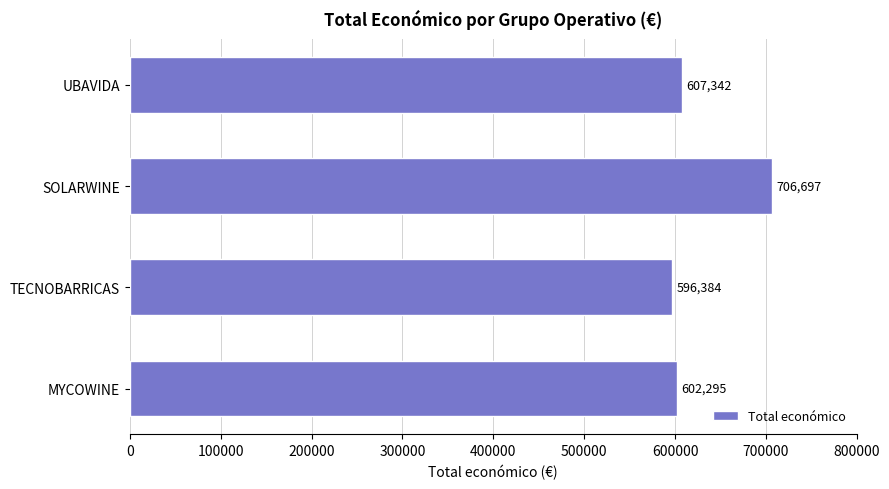

What is the ratio of the value at SOLARWINE to the value at TECNOBARRICAS?

1.2